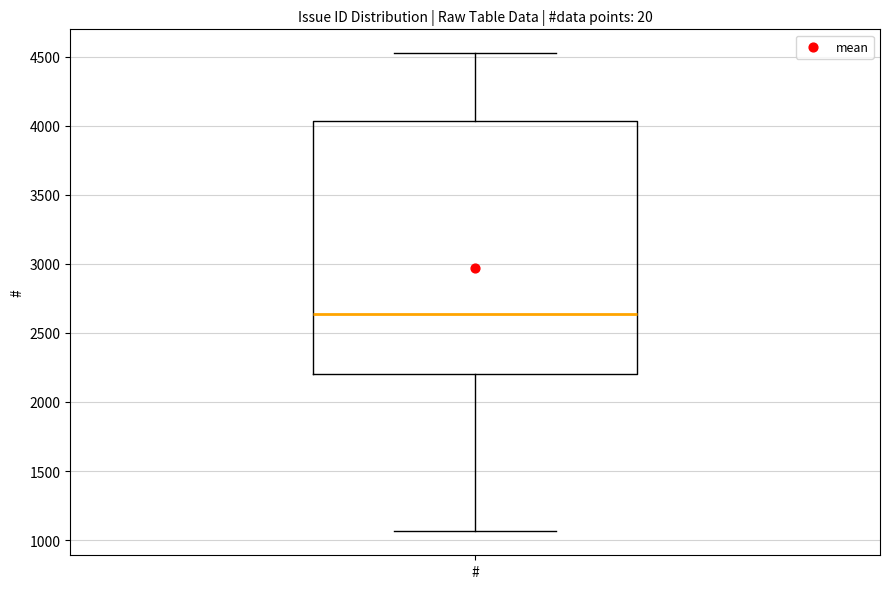

Read this box plot against the y-axis: the position of the median line, the range covered by the box, and the ends of both whiskers. The values are not printed on the chart, so give them approximately, as read against the axis.

median 2650, box 2200 to 4050, whiskers 1050 to 4500